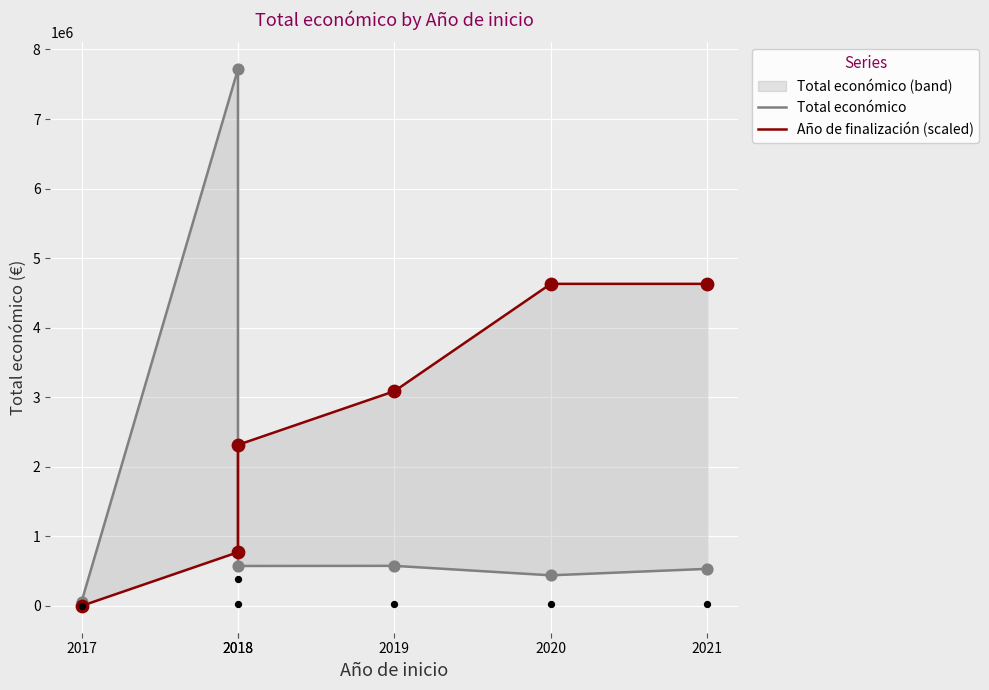

Which series contains the lowest Y value?

Año de finalización (scaled)